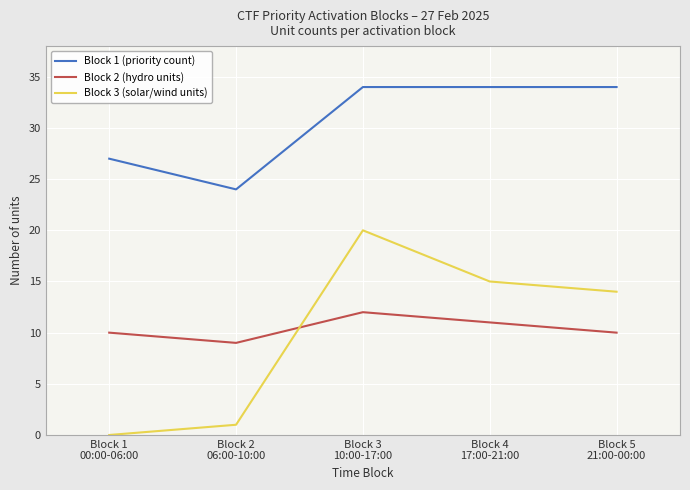

Is the value of Block 2 (hydro units) at Block 3
10:00-17:00 greater than the value of Block 3 (solar/wind units) at Block 3
10:00-17:00?

No